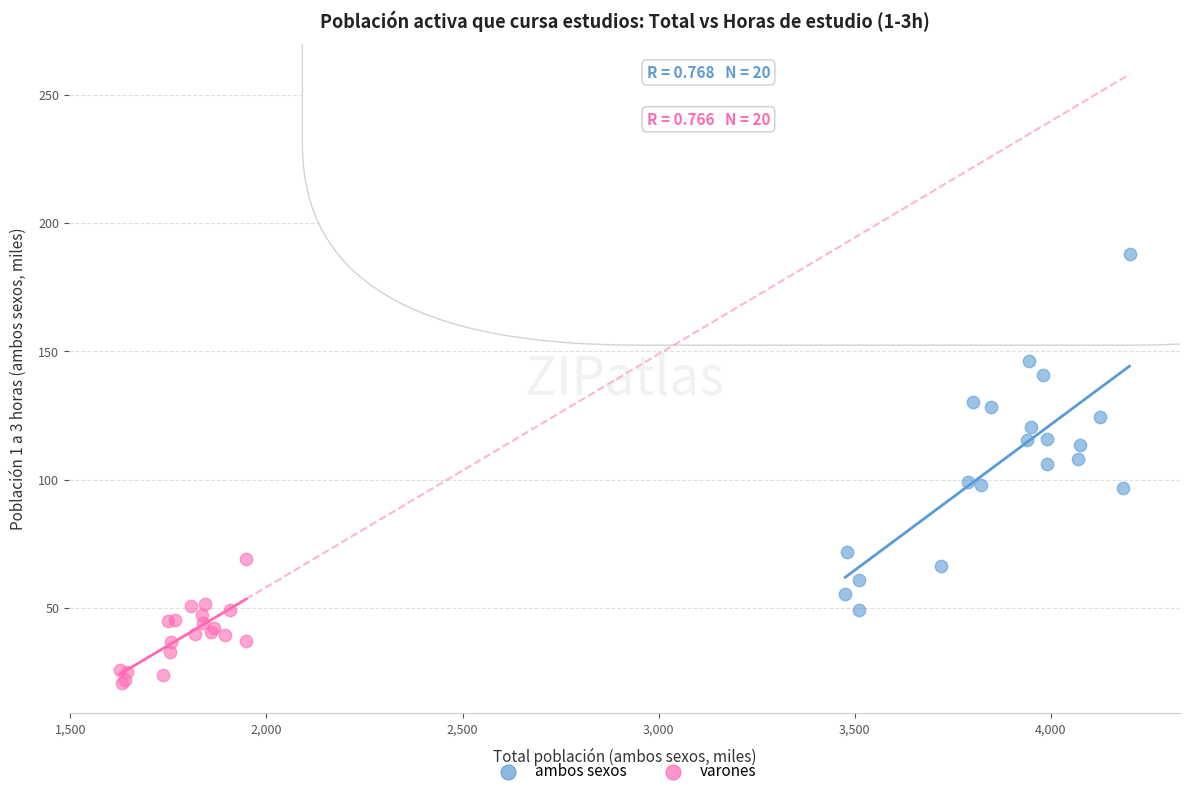

Which series has the widest spread of Y values?

ambos sexos